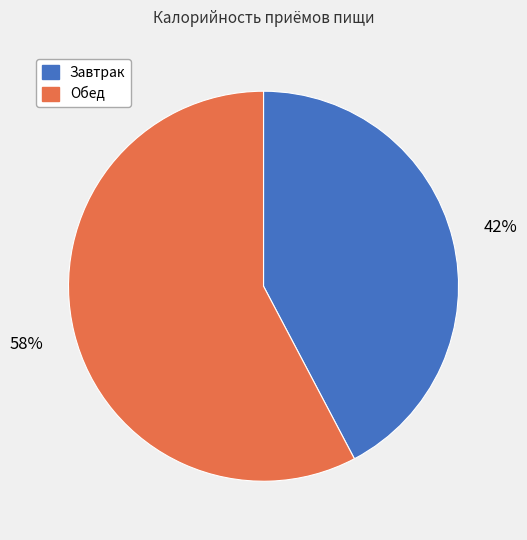

Which category accounts for the majority?

Обед